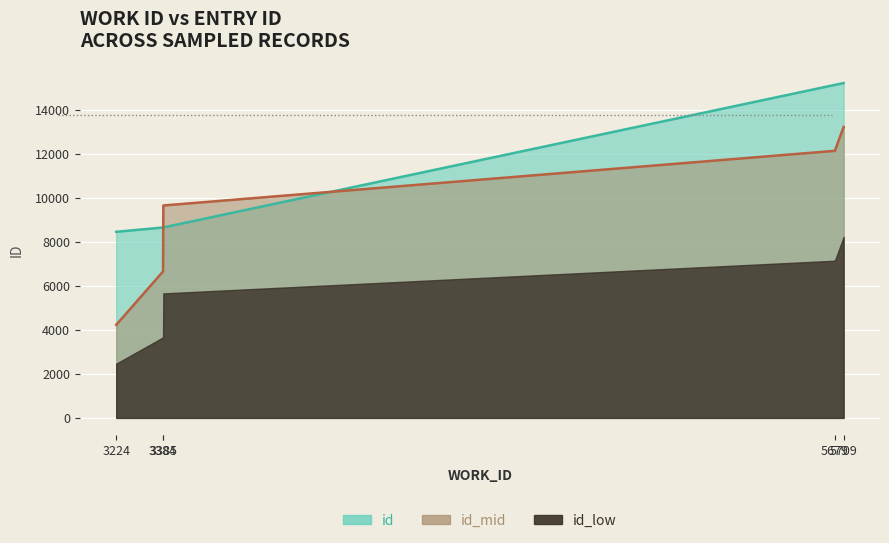

How many categories are shown in the chart?

5